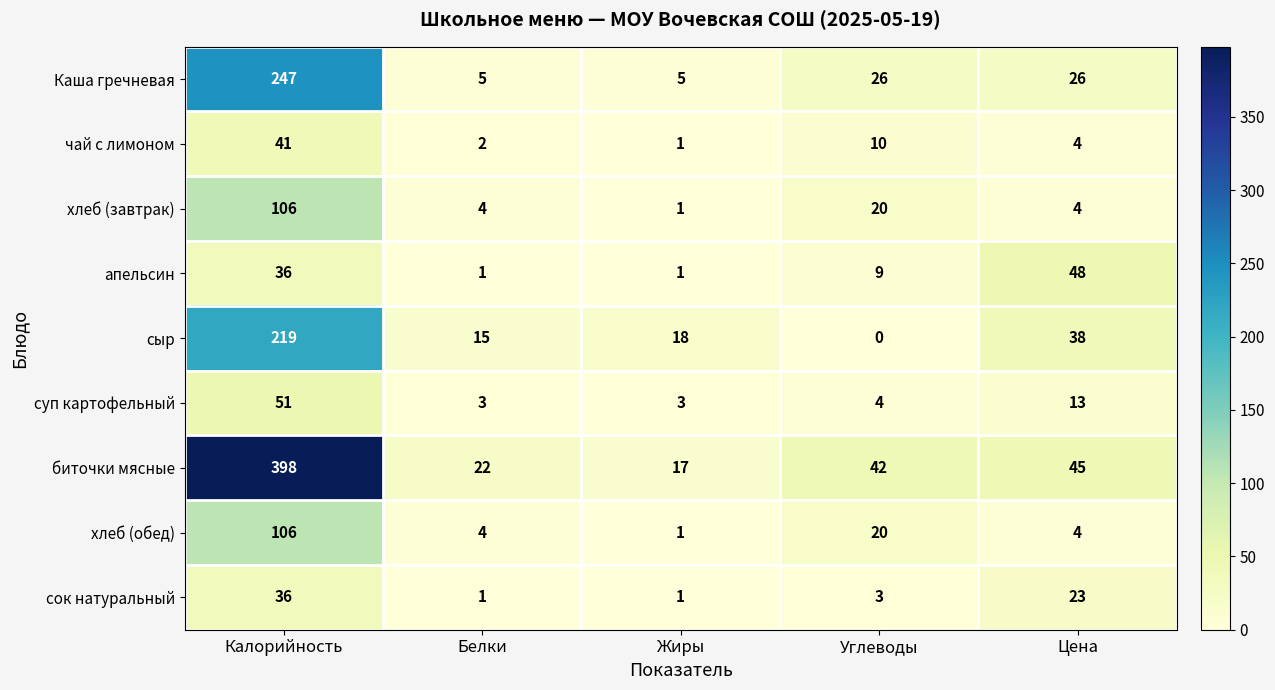

Which category has the highest value across all series?

Калорийность